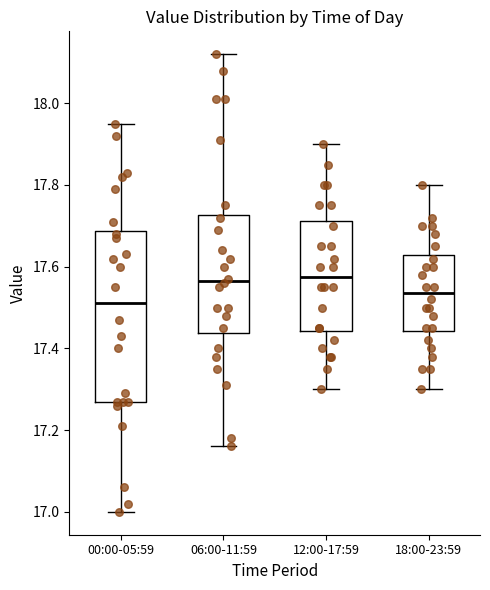

Comparing the boxes themselves (not the whiskers), which one is the tallest?

00:00-05:59